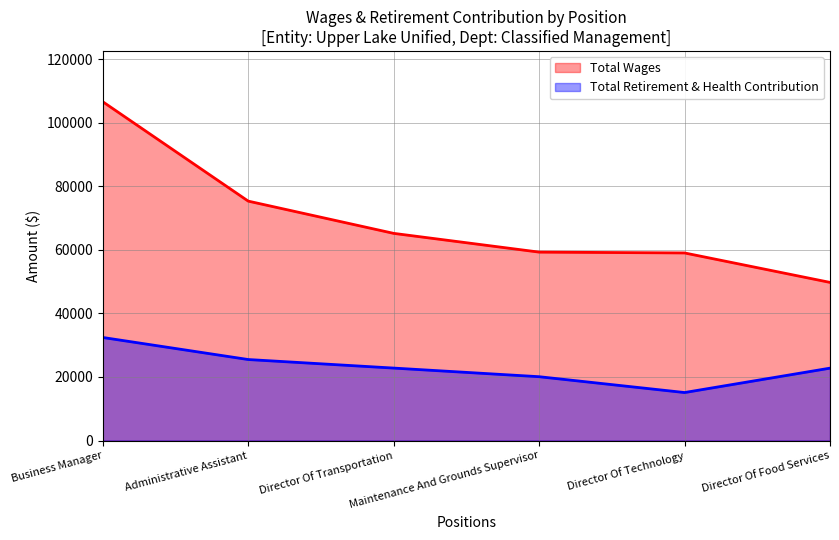

Reading right to left, what are all the values shown in this chart?

Total Wages: 49776	59049	59311	65210	75360	106641
Total Retirement & Health Contribution: 22785	15106	20090	22806	25497	32439